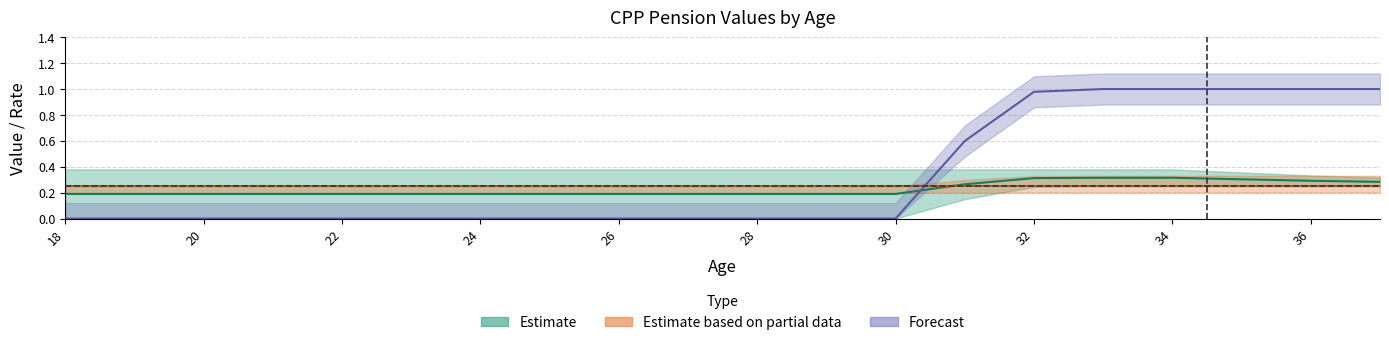

At which label is Pension Credit closest to 0?

18